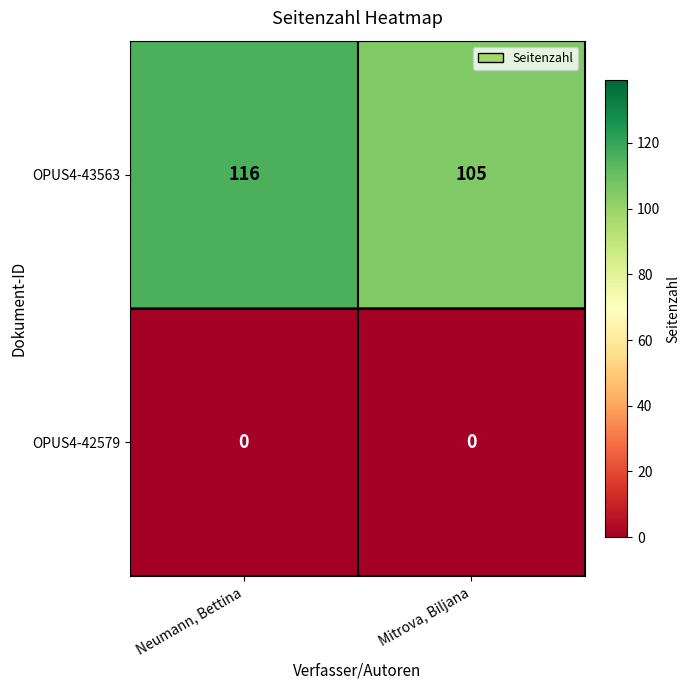

Which series changed the most between Neumann, Bettina and Mitrova, Biljana?

OPUS4-43563